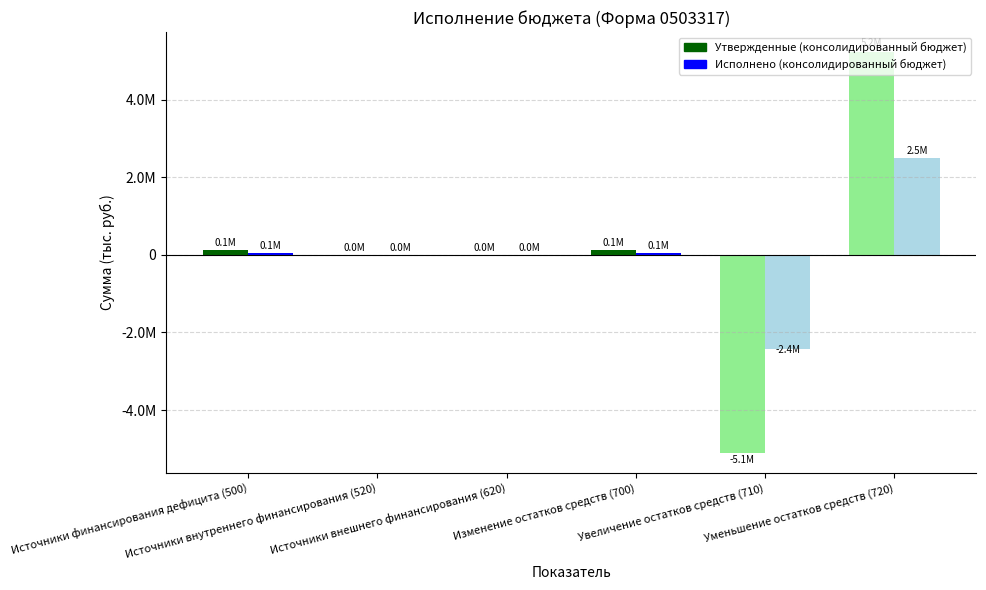

Reading left to right, list all the values displayed in this chart.

Утвержденные (консолидированный бюджет): 123494.6	0.0	0.0	123494.6	-5104741.8	5228236.4
Исполнено (консолидированный бюджет): 58929.9	0.0	0.0	58929.9	-2433766.6	2492696.5